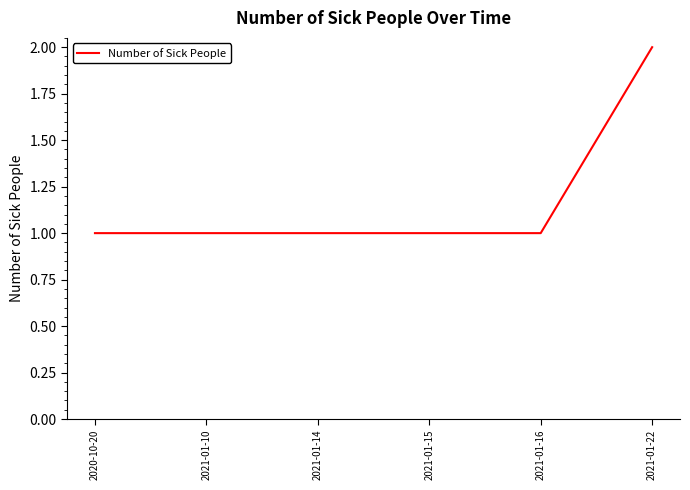

Reading left to right, what are all the values shown in this chart?

1	1	1	1	1	2